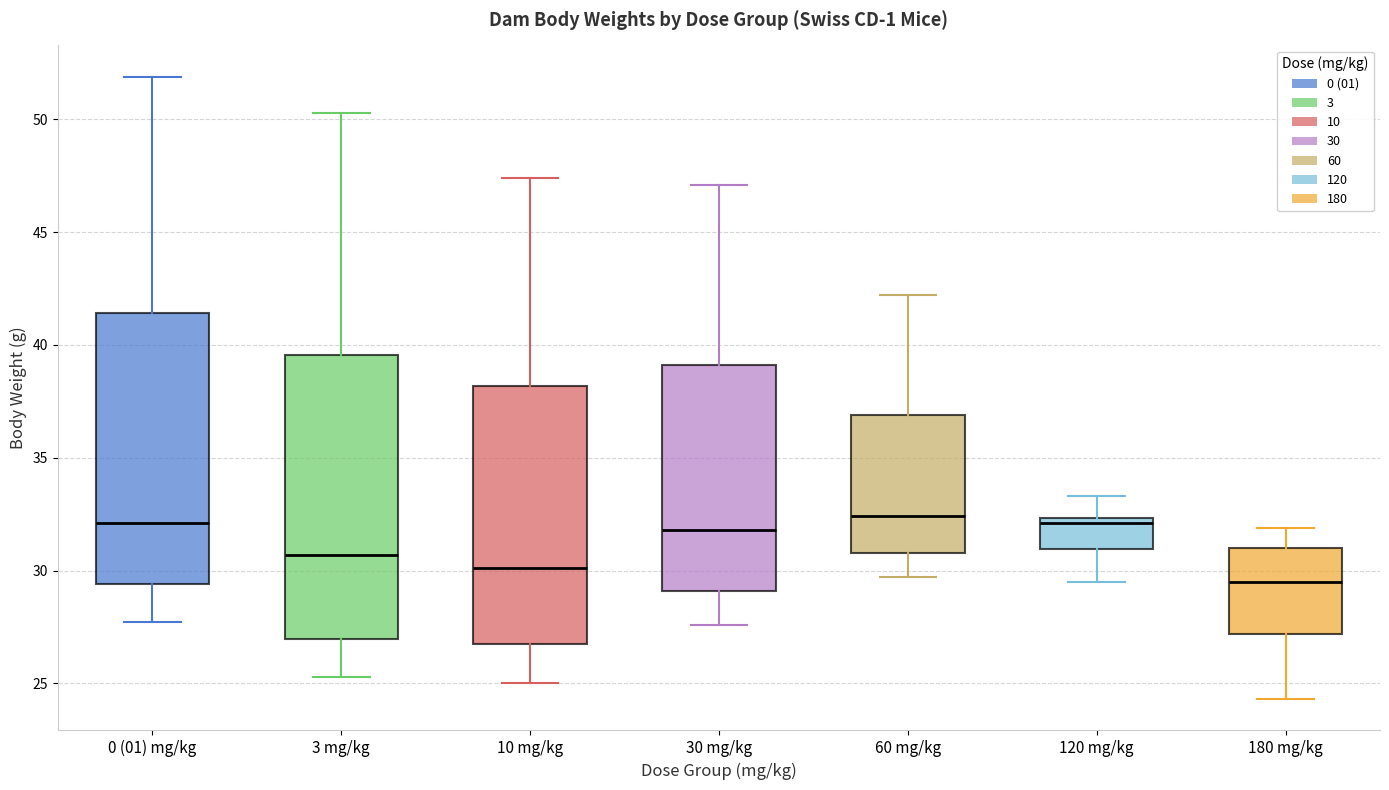

Where is the lower edge of the box for 10 mg/kg on the y-axis? The values are not printed on the chart, so give them approximately, as read against the axis.

27.0